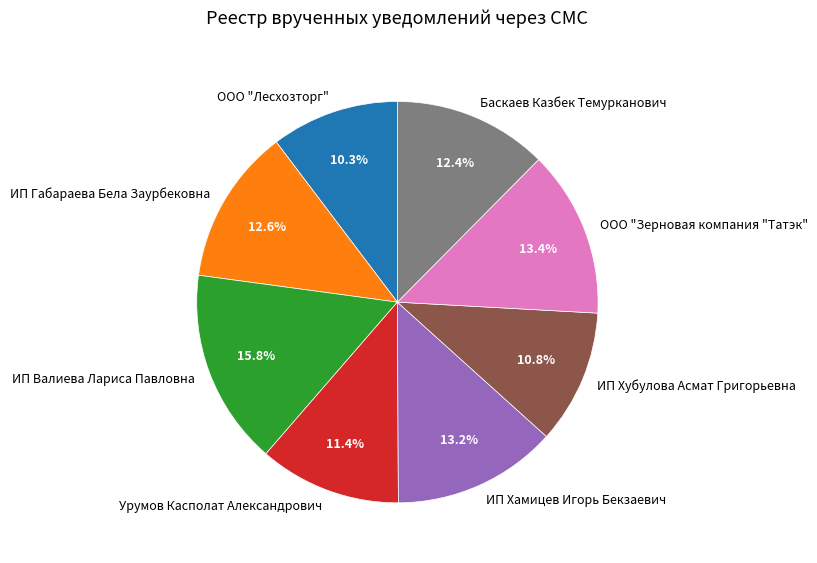

What percentage is the Баскаев Казбек Темурканович slice, to the nearest percent?

12%